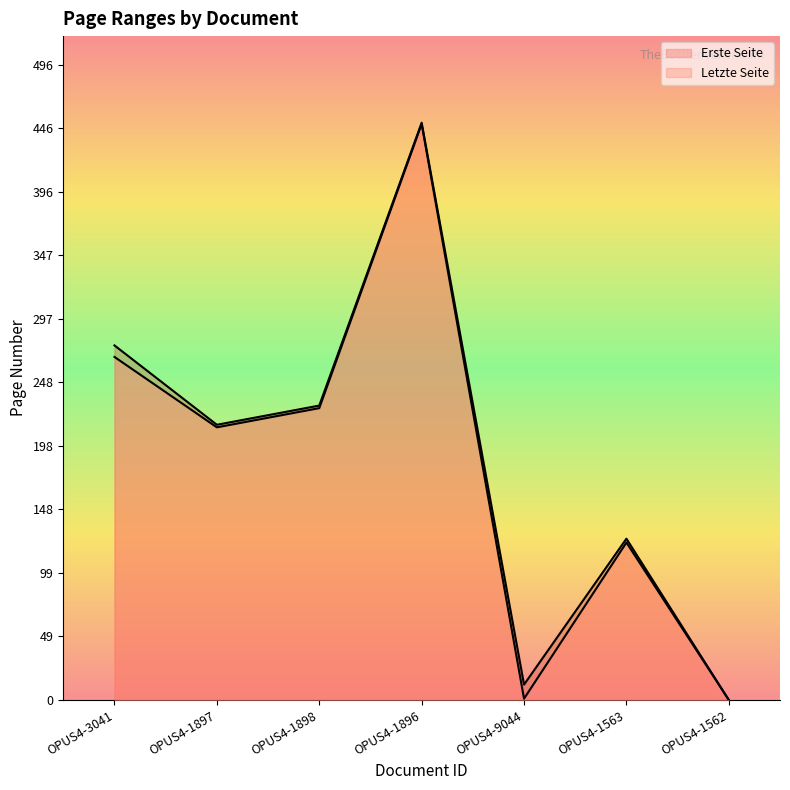

True or false: Erste Seite and Letzte Seite cross at least once.

False